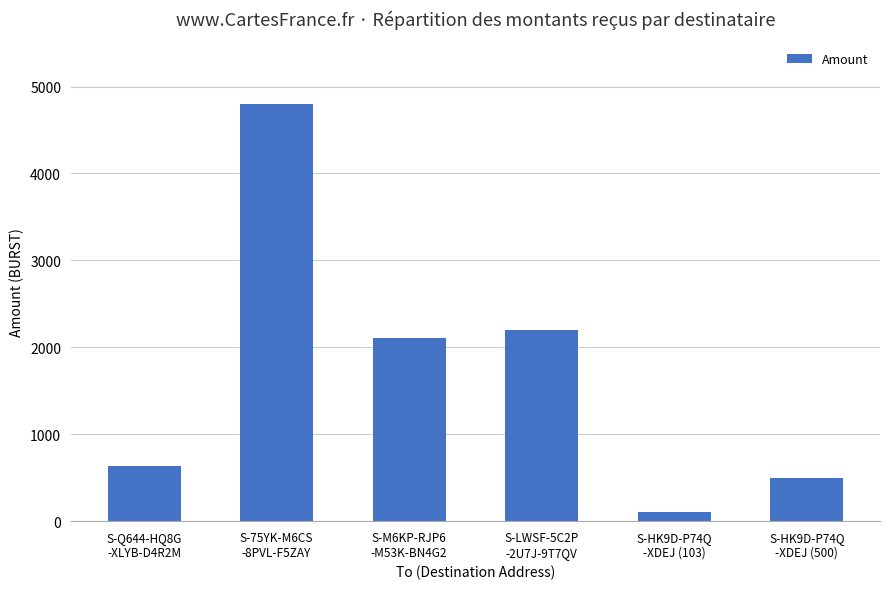

Approximately how many times larger is the value at S-HK9D-P74Q
-XDEJ (500) compared to S-LWSF-5C2P
-2U7J-9T7QV?

0.2